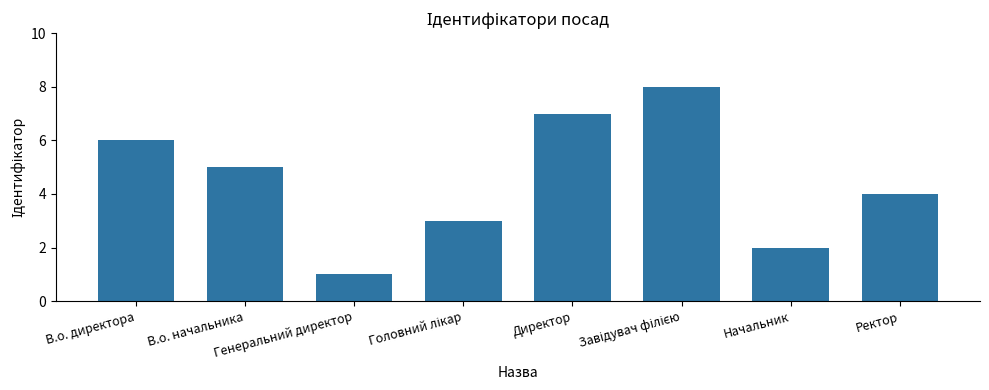

What is the maximum value shown in the chart?

8